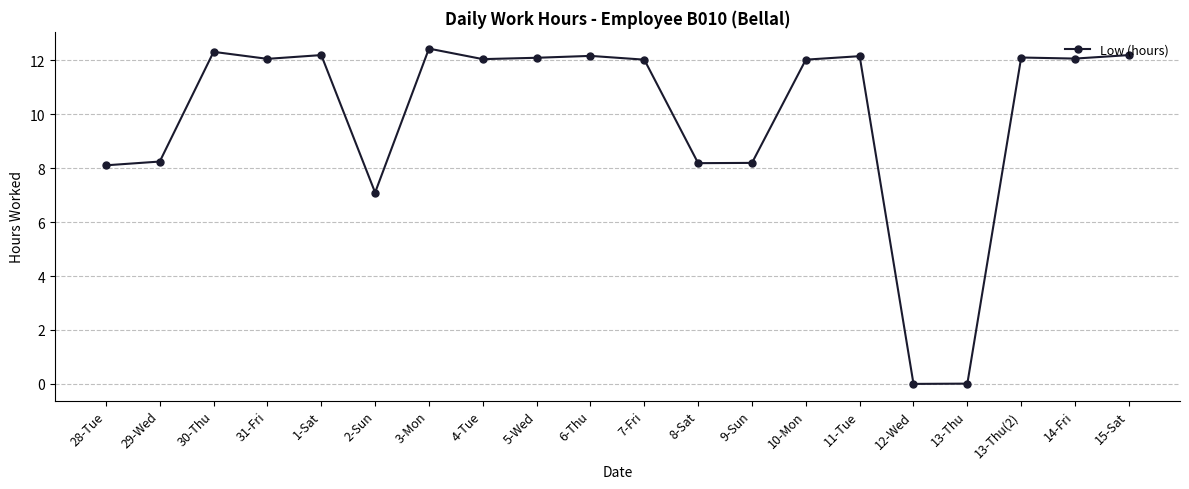

What is the sum of all values?

197.8